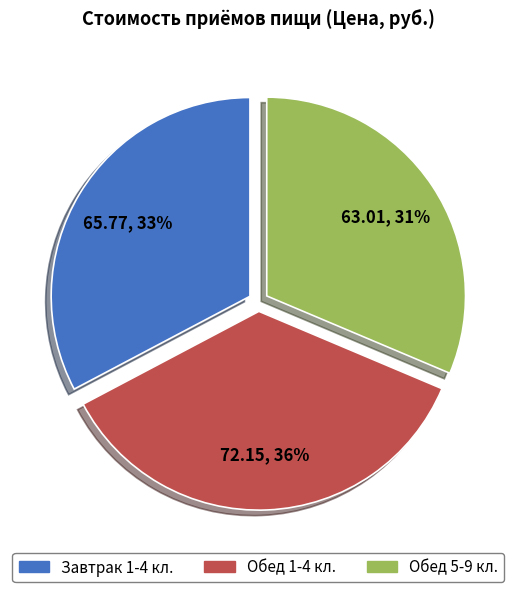

How many slices are in this pie chart?

3